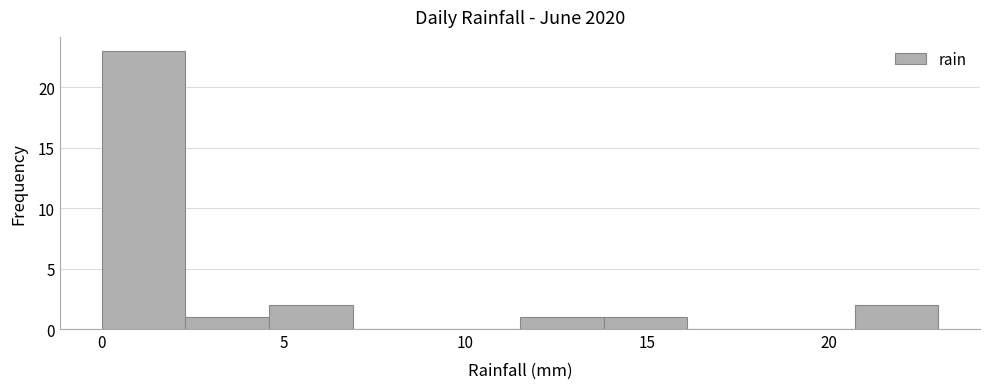

What is the height of the bar covering 4.6 to 6.9 on the x-axis? Neither the bar edges nor the heights are printed on the chart, so give them approximately, as read against the axes.

2